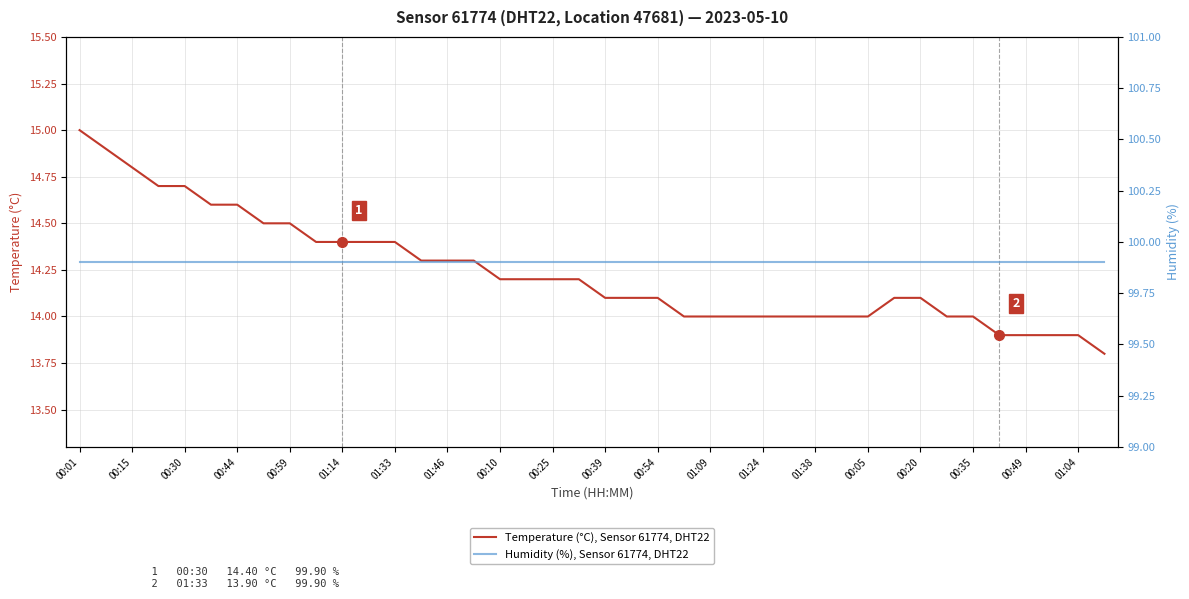

The value of Temperature (°C), Sensor 61774, DHT22 at 00:10 is 25.3. True or false?

False